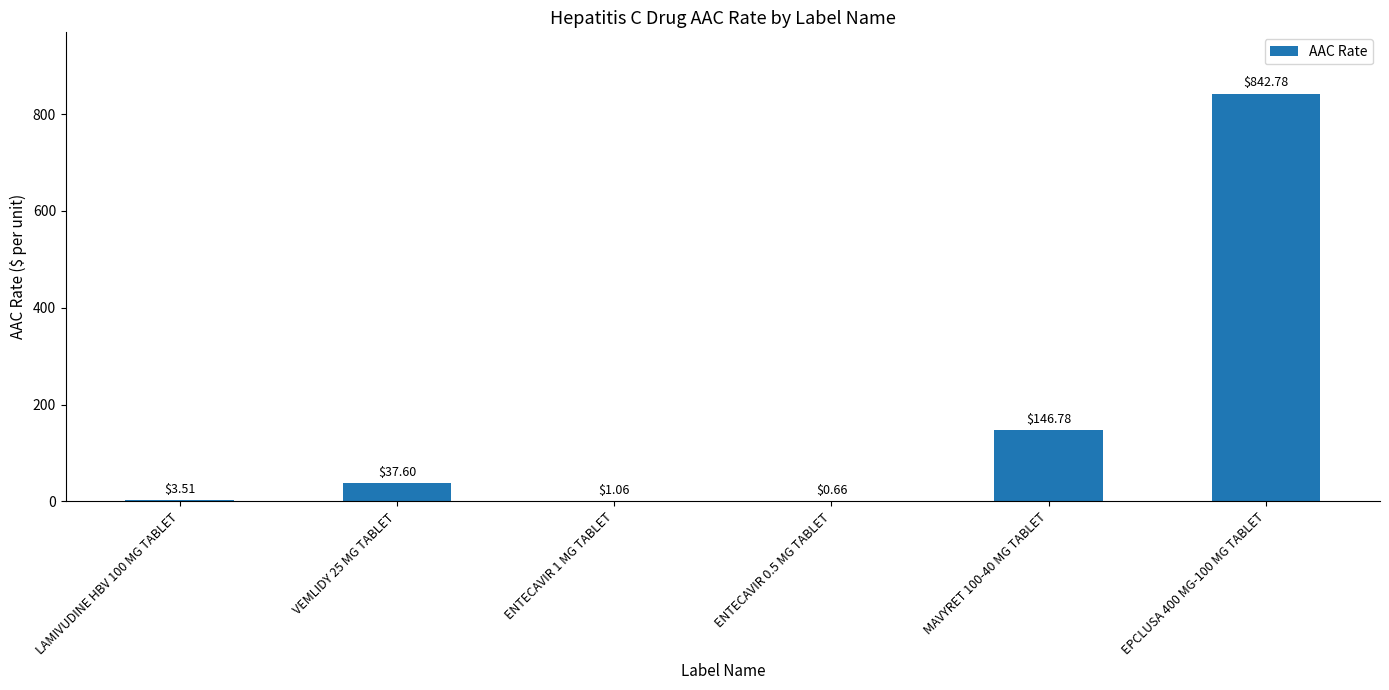

Does the chart contain stacked bars?

No